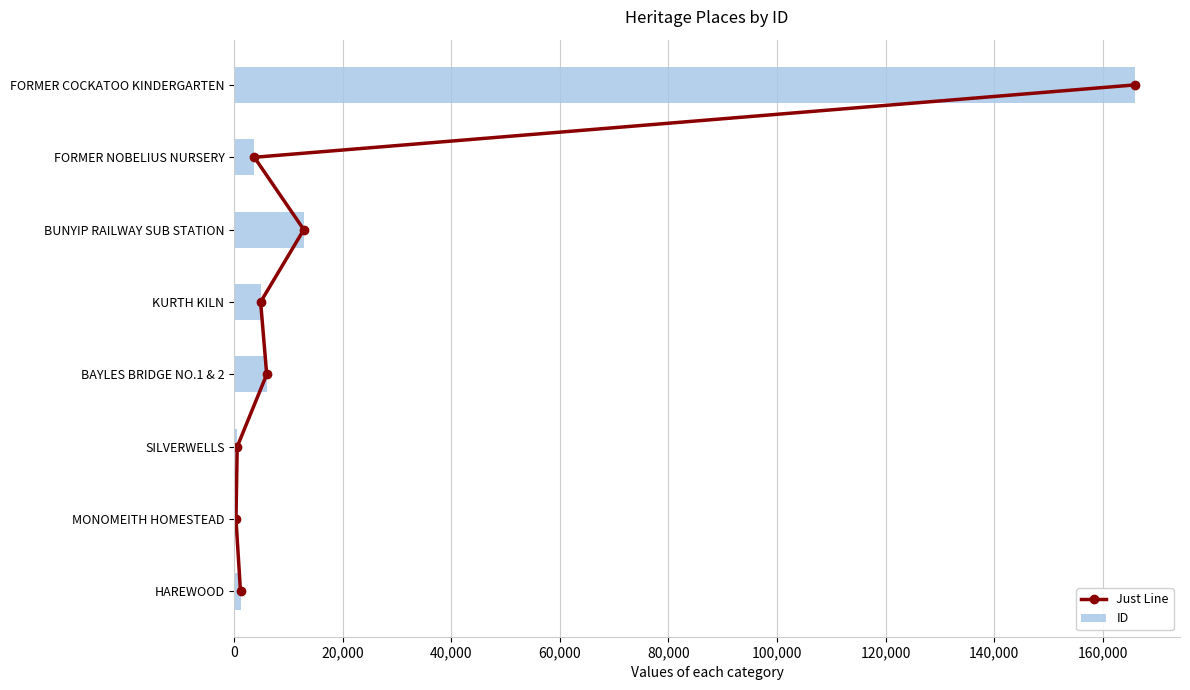

At which label is ID closest to 83141?

BUNYIP RAILWAY SUB STATION